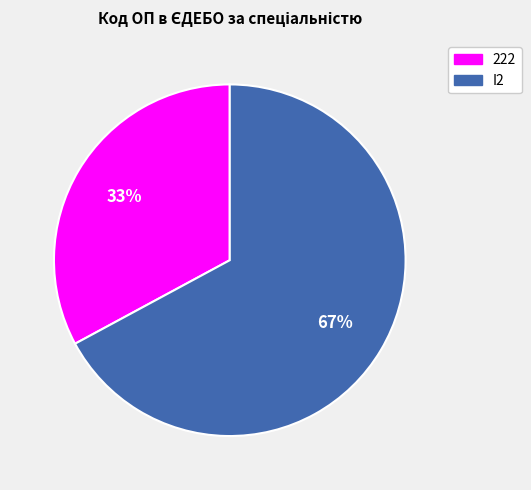

Combined, do I2 and 222 account for over 50%?

Yes